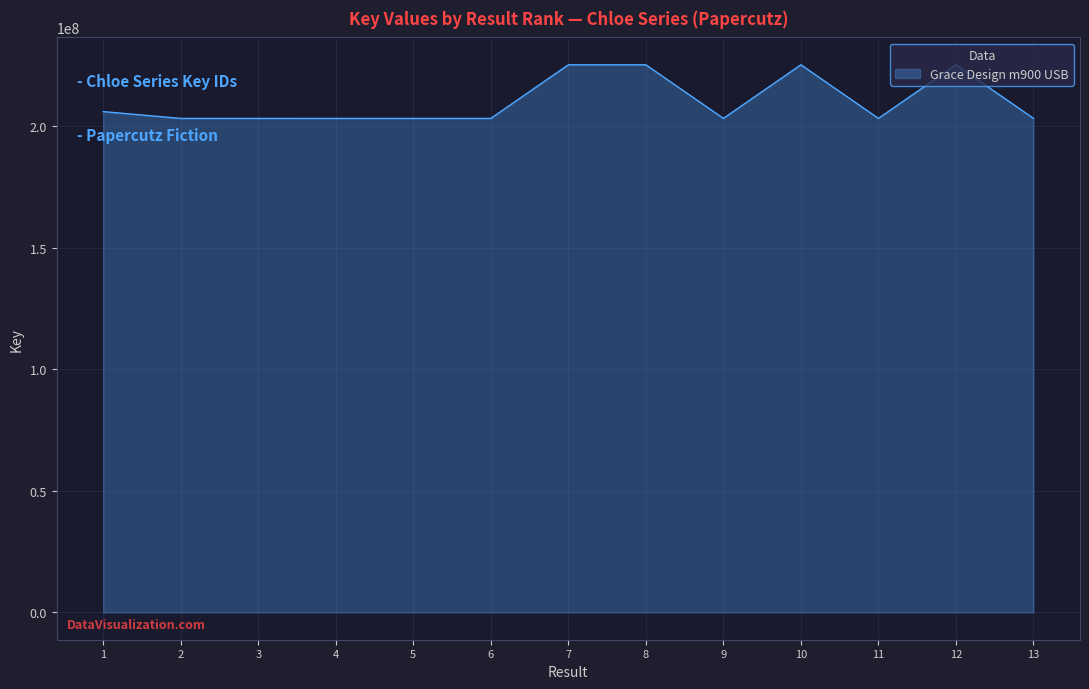

What is the minimum value shown in the chart?

203270427